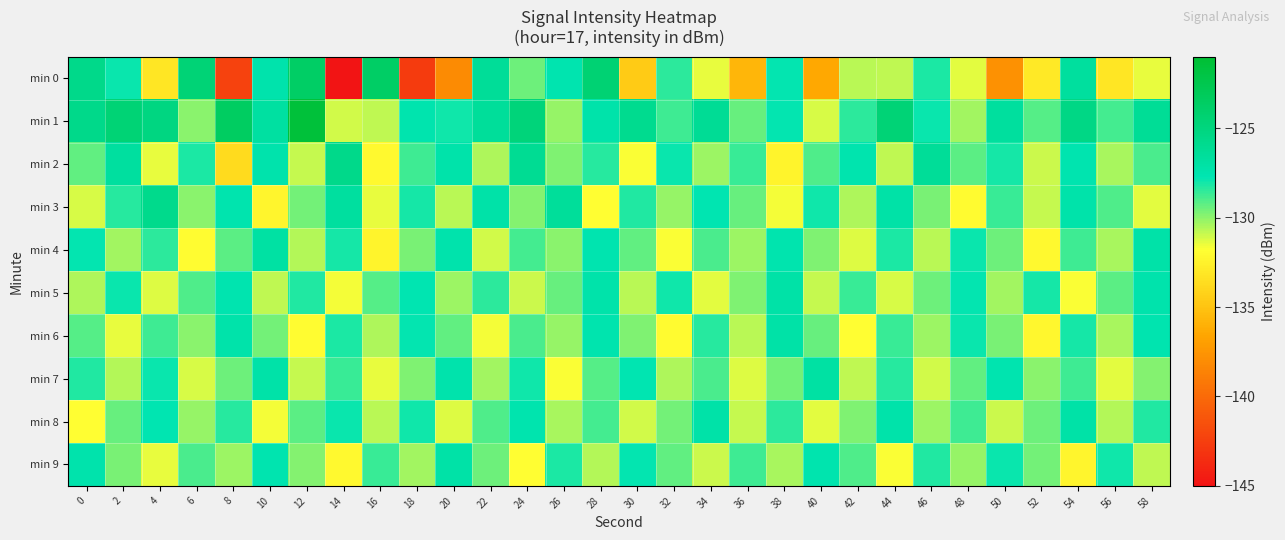

How many categories are shown in the chart?

30